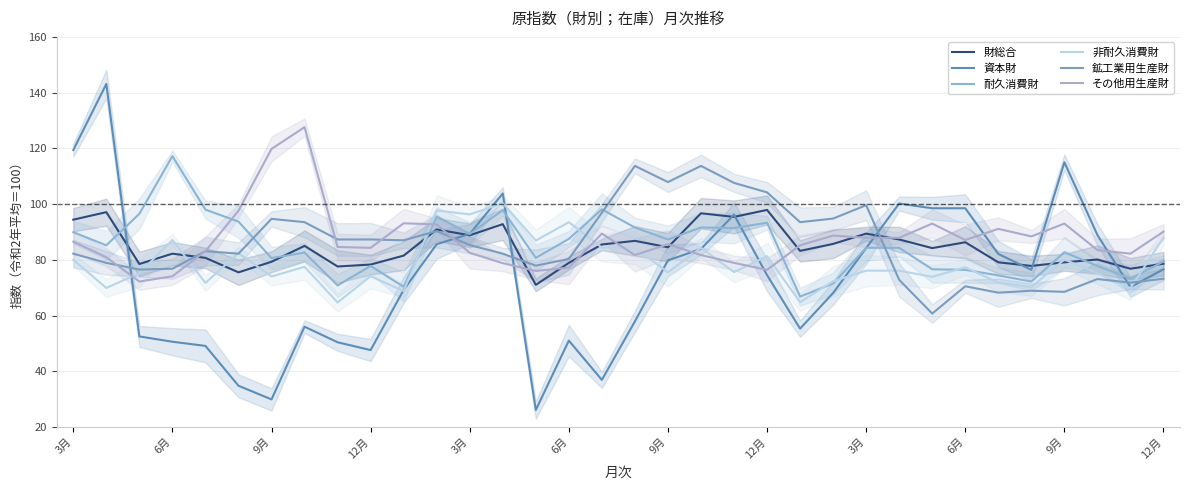

Which series has the largest range (max minus min)?

資本財